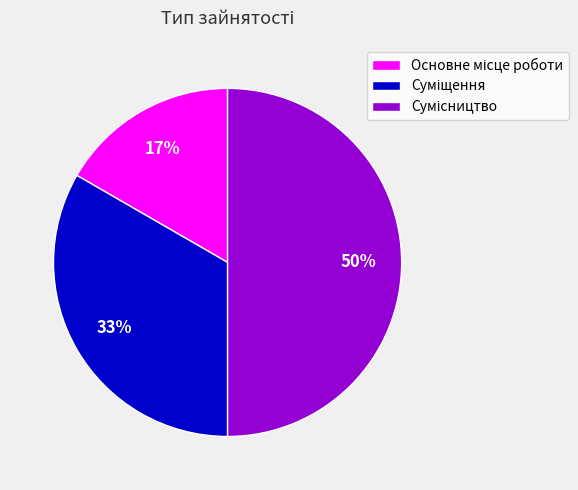

To the nearest percent, what is the difference between the largest and smallest slice percentages?

33%